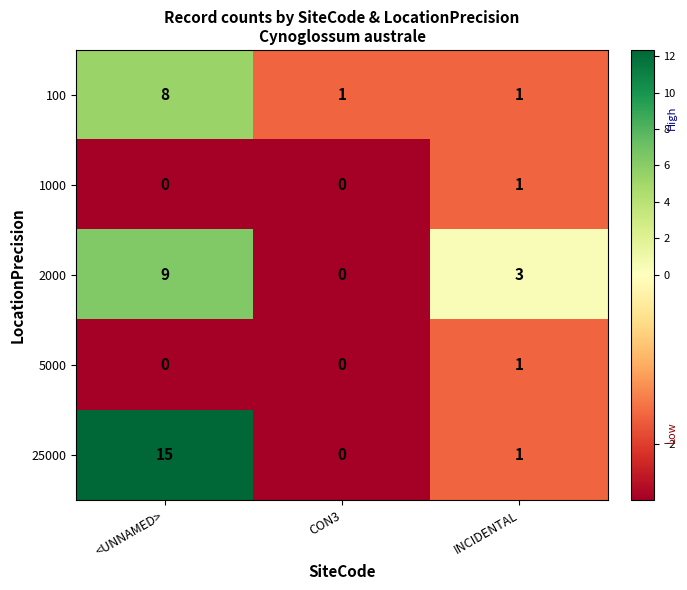

Count the number of data series in this chart.

5